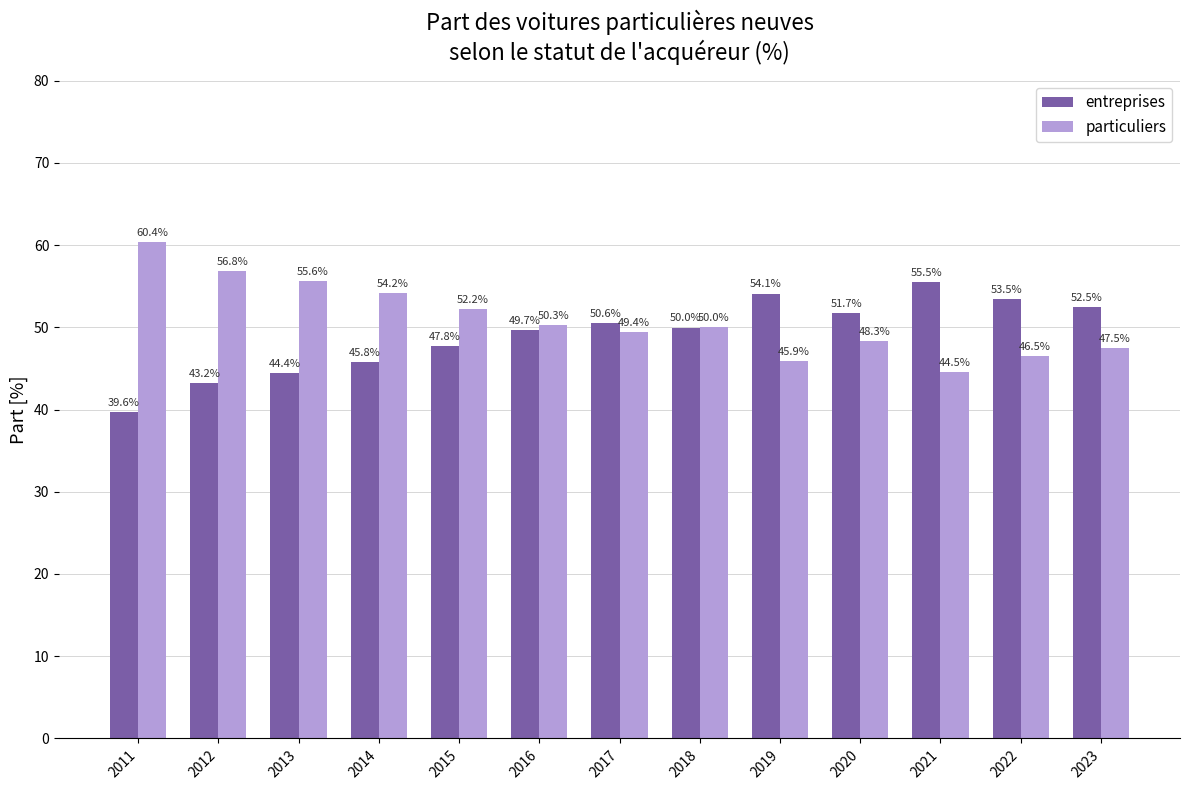

What is the highest value of the entreprises series?

55.5